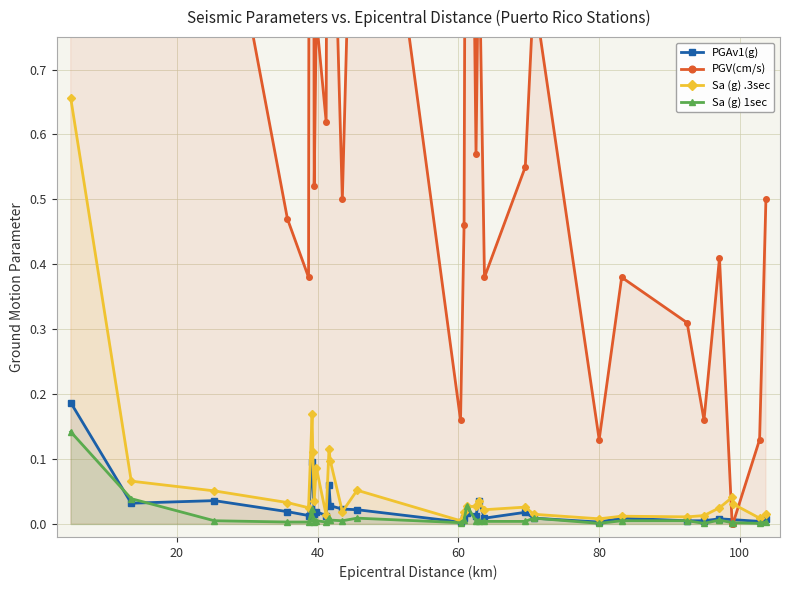

Where is the first local minimum for PGV(cm/s)?

38.7